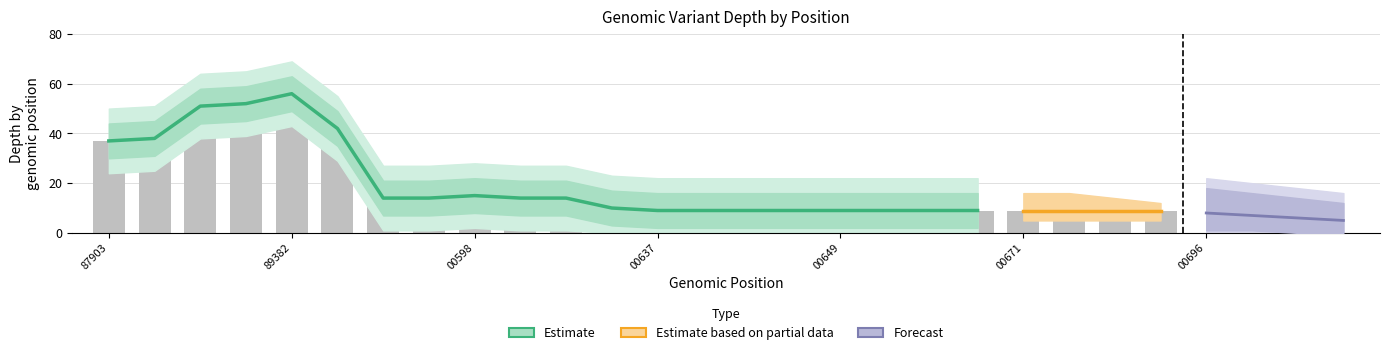

At how many categories does at least one series exceed 59?

3